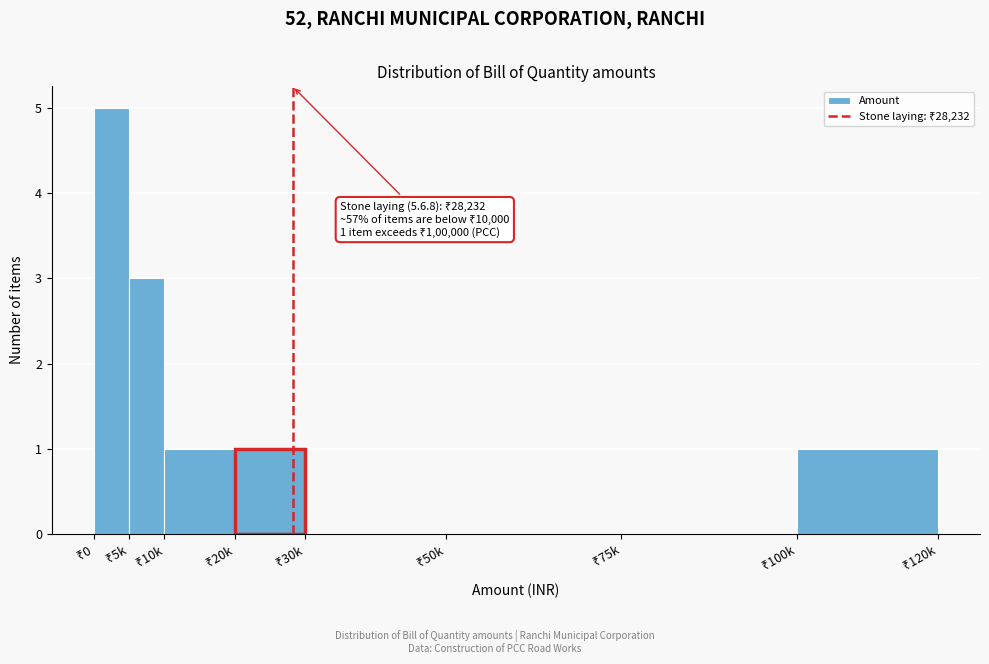

What is the sum of all values?

11